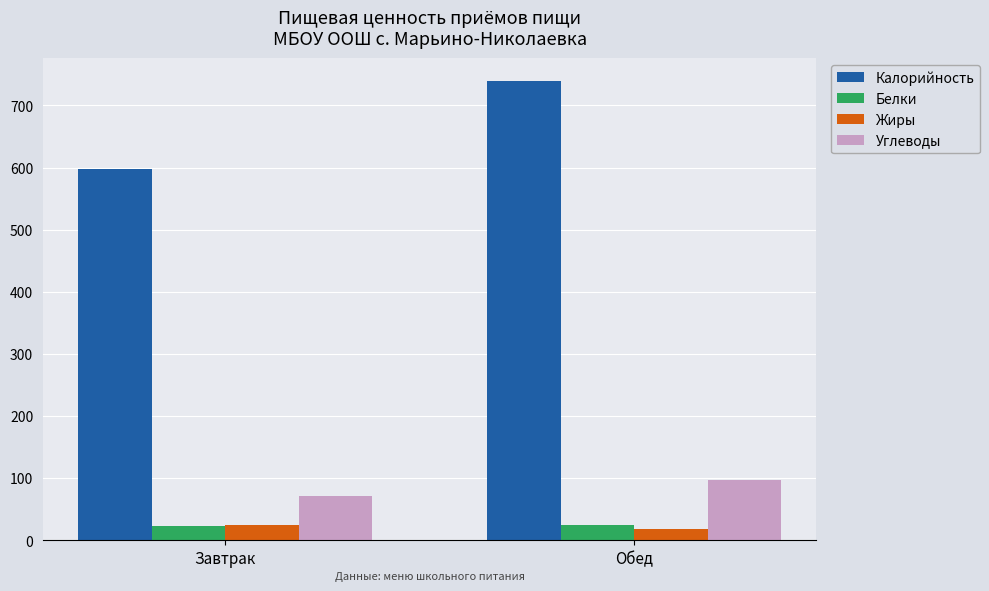

List the labels in order of Калорийность value, smallest first.

Завтрак, Обед